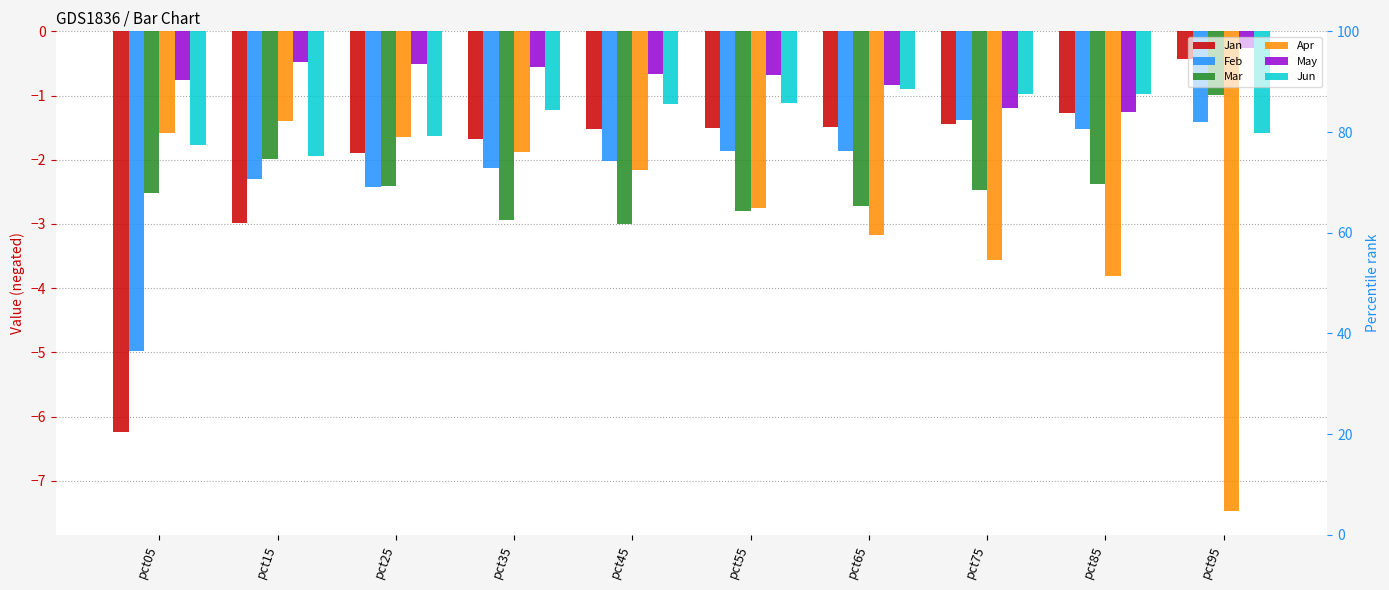

What is the sum of all Jun values?

-13.2